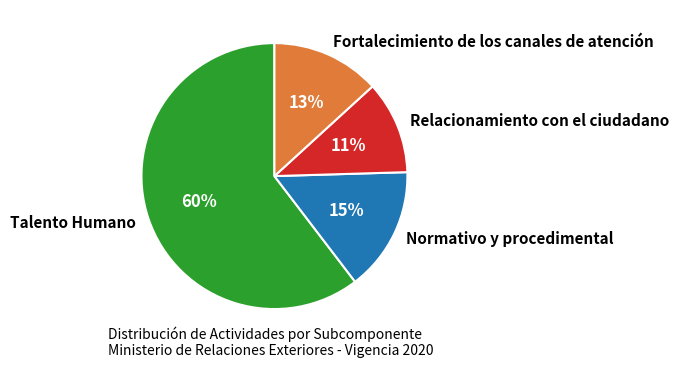

To the nearest percent, what is the difference between the Fortalecimiento de los canales de atención and Talento Humano slice percentages?

47%